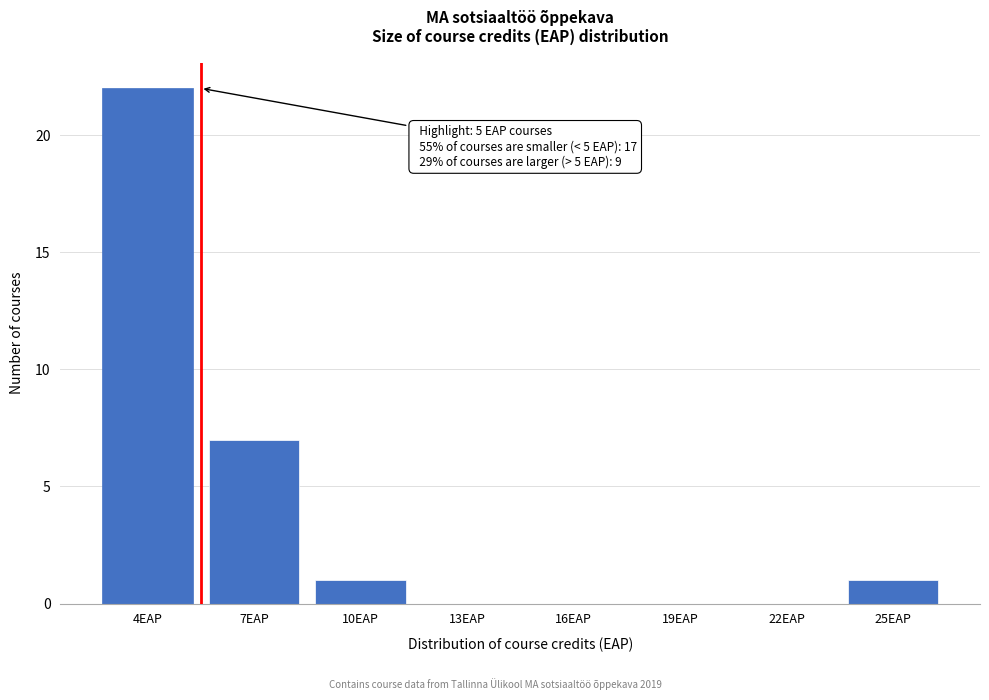

Reading right to left, transcribe all the data shown in this chart.

25EAP=1	22EAP=0	19EAP=0	16EAP=0	13EAP=0	10EAP=1	7EAP=7	4EAP=22